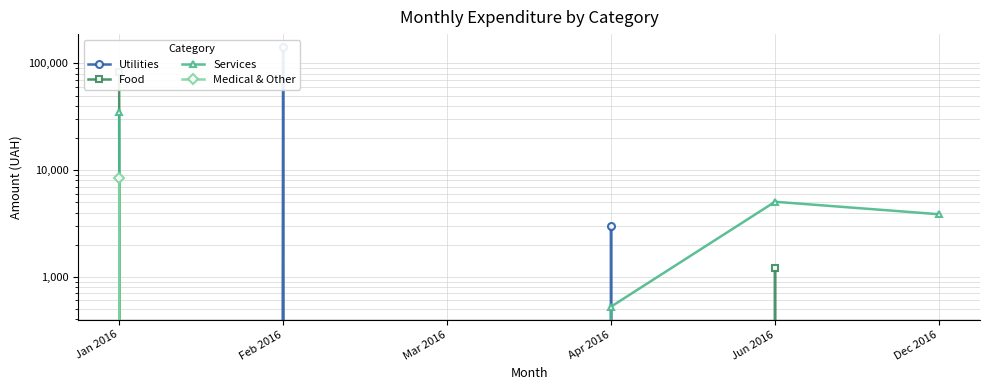

What position from the right is Mar 2016?

4